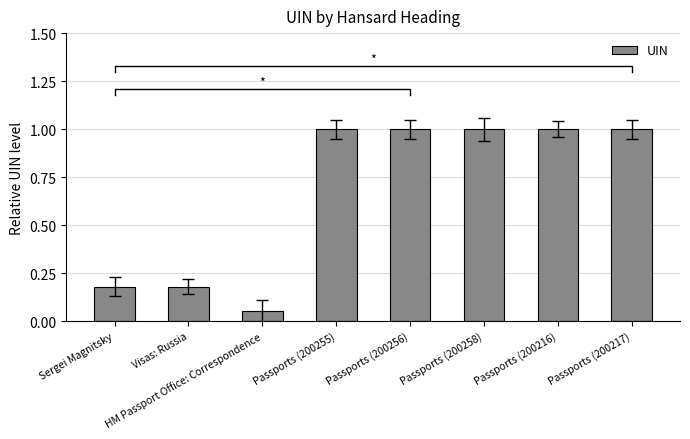

What is the maximum value shown in the chart?

1.0